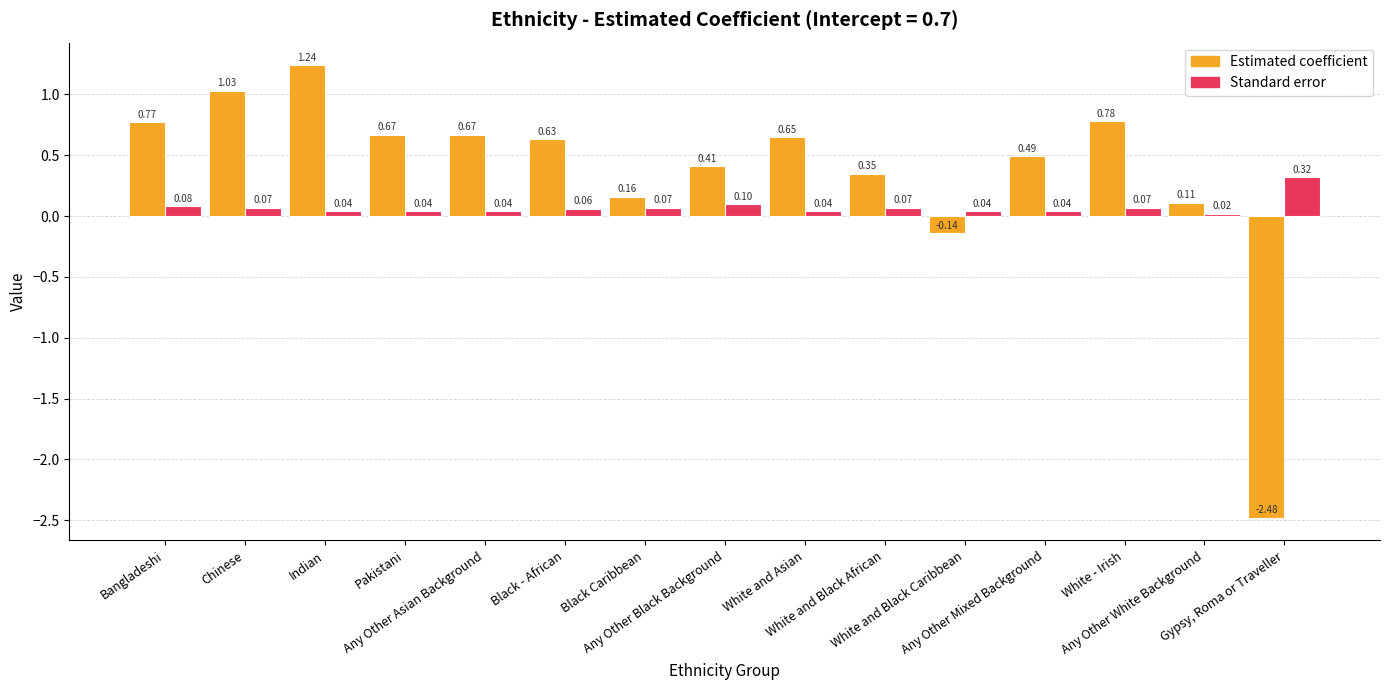

Which series has the widest spread of values?

Estimated coefficient